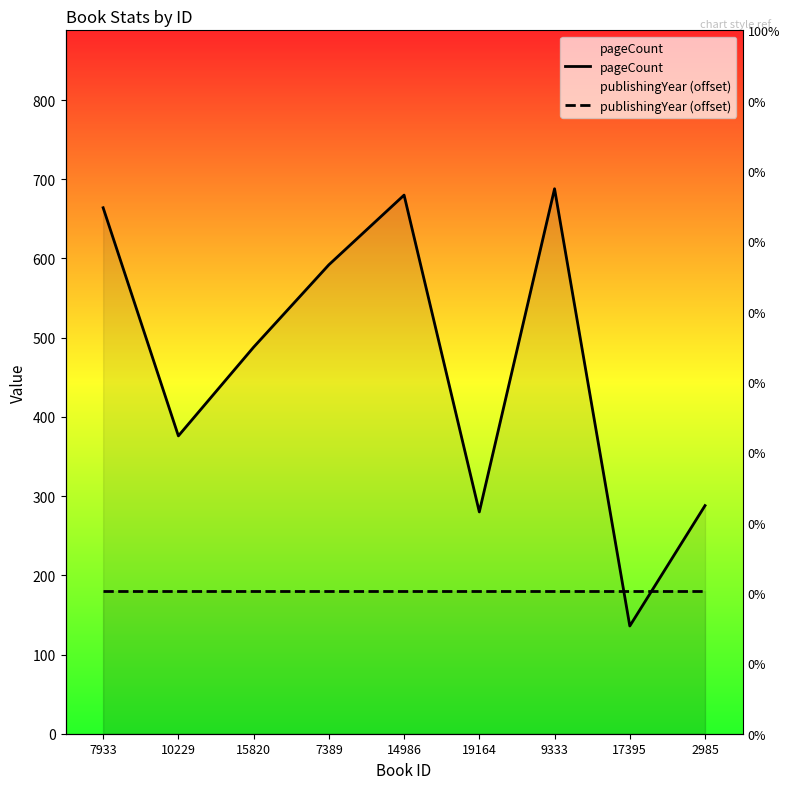

Which series has the largest total across all categories?

pageCount